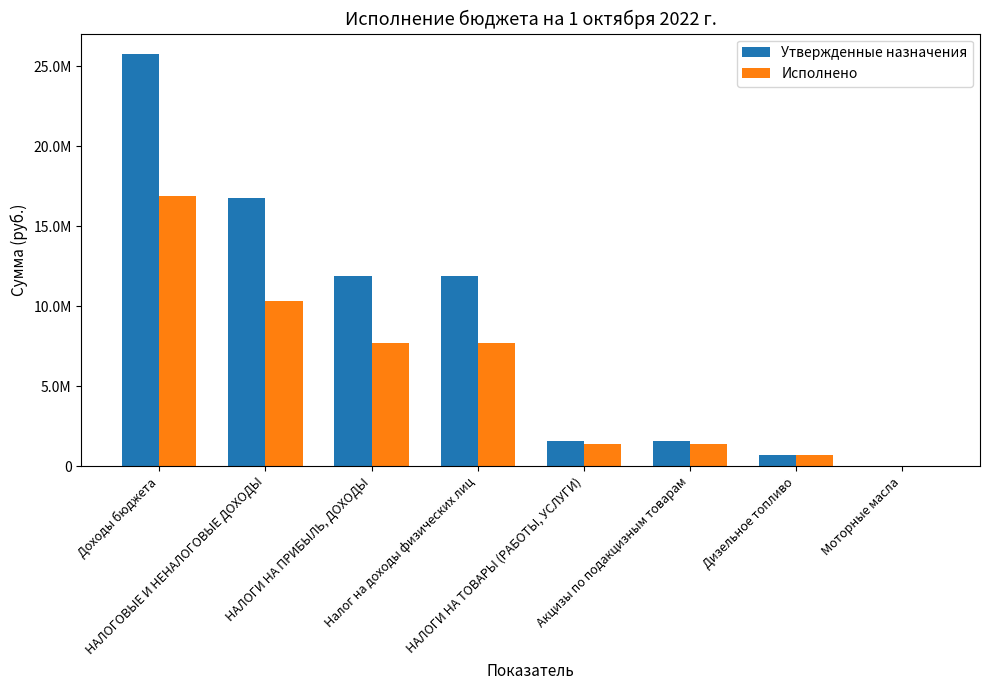

Are the bars horizontal?

No